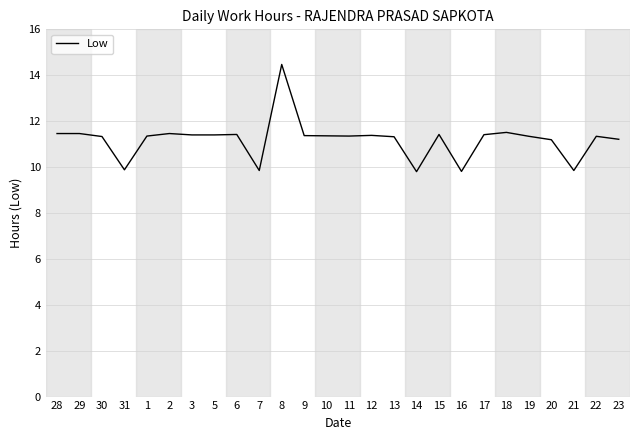

What is the smallest value displayed?

9.8